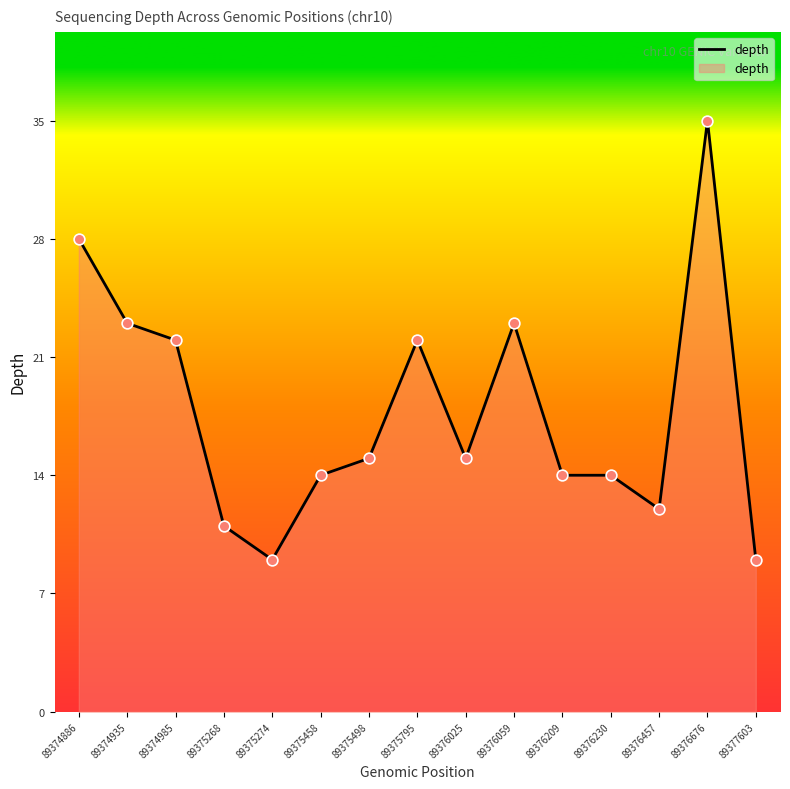

Between 89374935 and 89375498, which is larger?

89374935